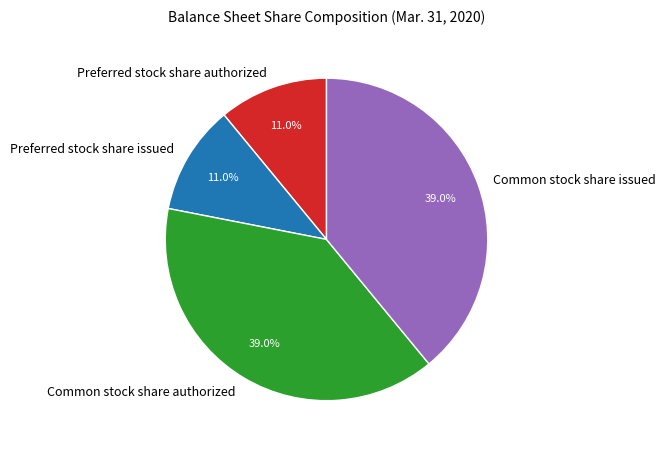

What percentage is NOT represented by Preferred stock share issued?

89.0%